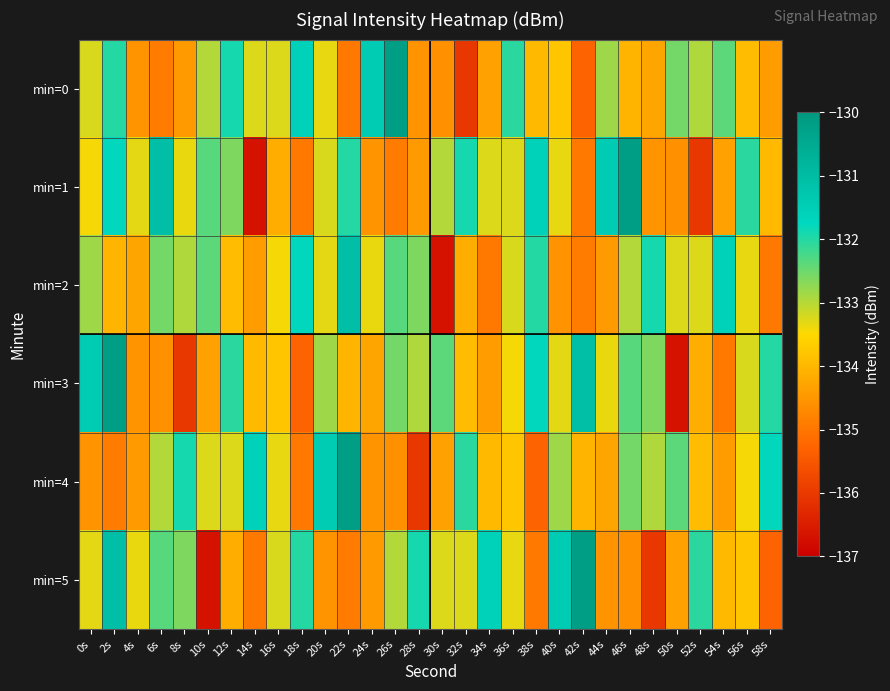

Between 54s and 2s, which is larger?

2s